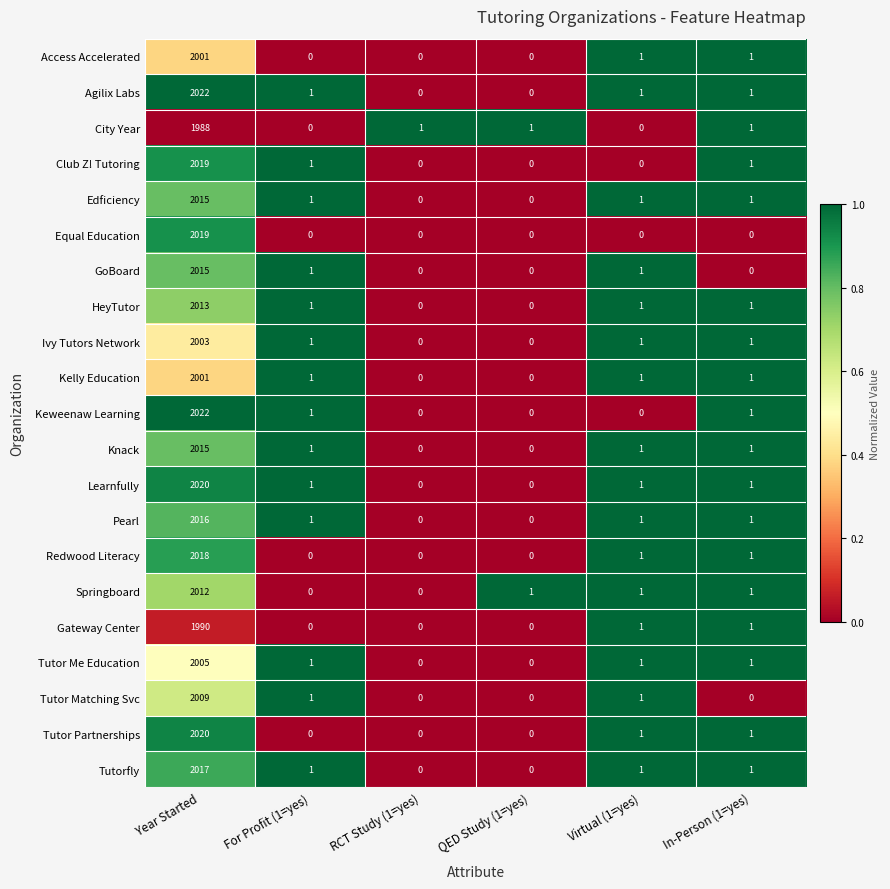

What is the difference between the City Year values at Virtual (1=yes) and Year Started?

1988